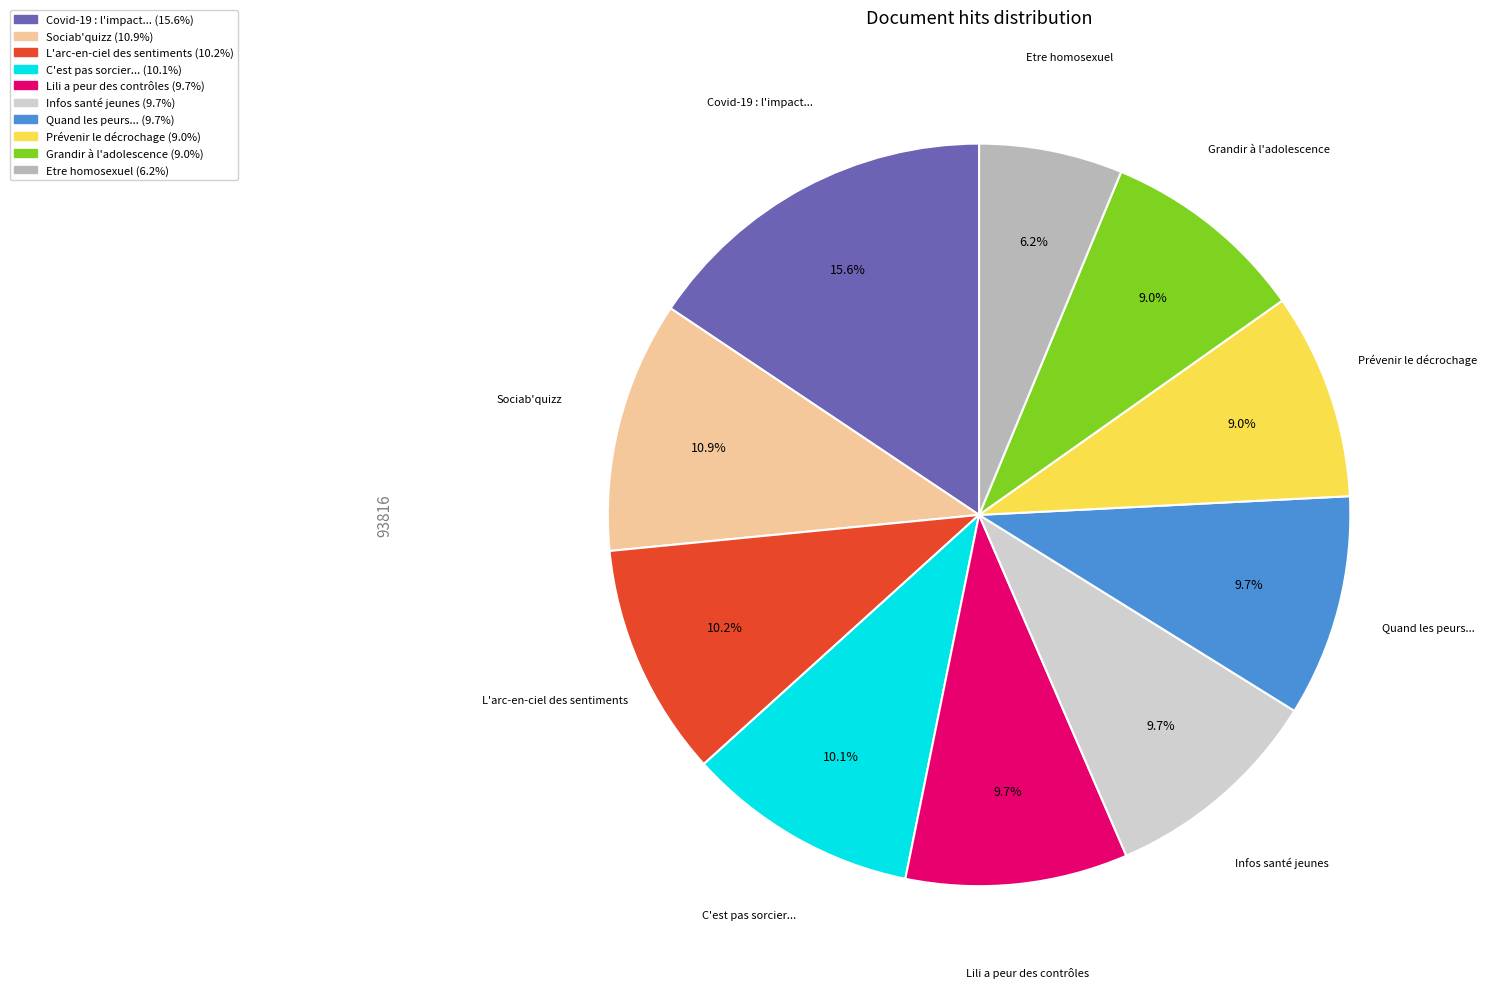

Does any single category account for the majority?

No